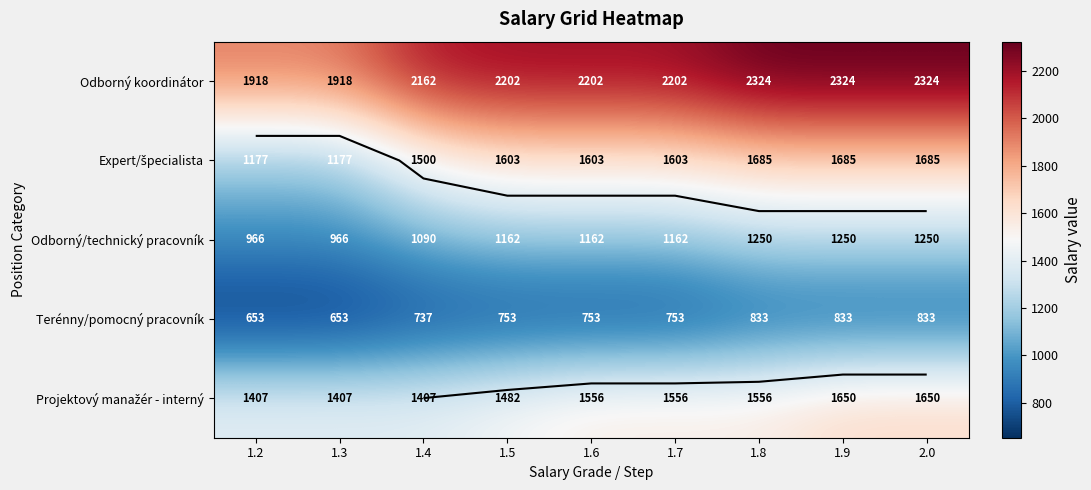

Is it true that Terénny/pomocný pracovník equals 1294 at 1.8?

False